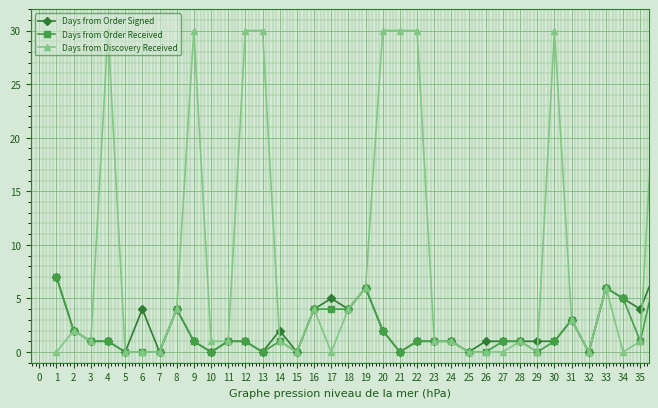

At how many categories does at least one series exceed 26?

9